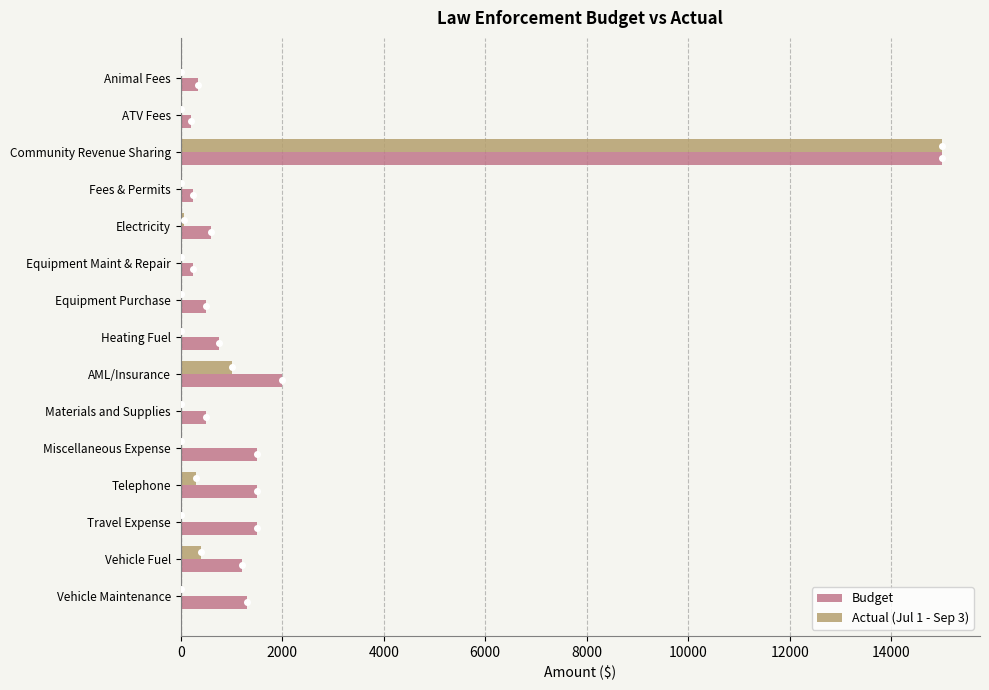

What is the average value of the Actual (Jul 1 - Sep 3) series?

1118.9